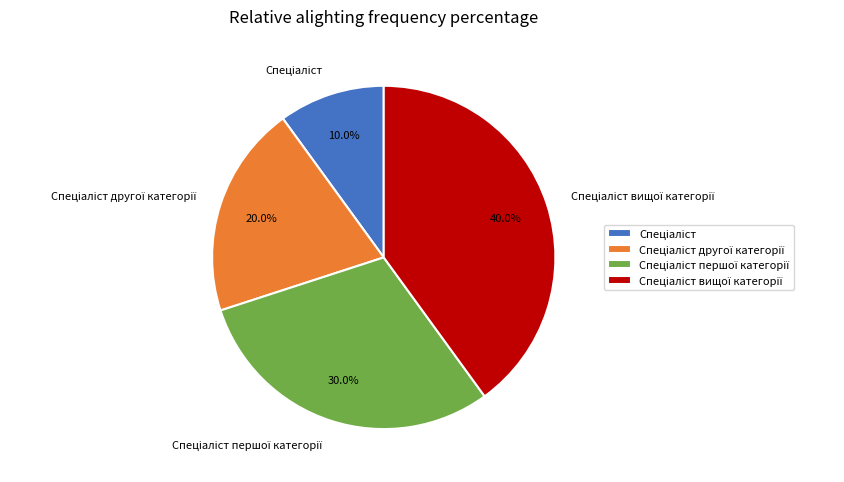

Is there a majority slice in this chart?

No